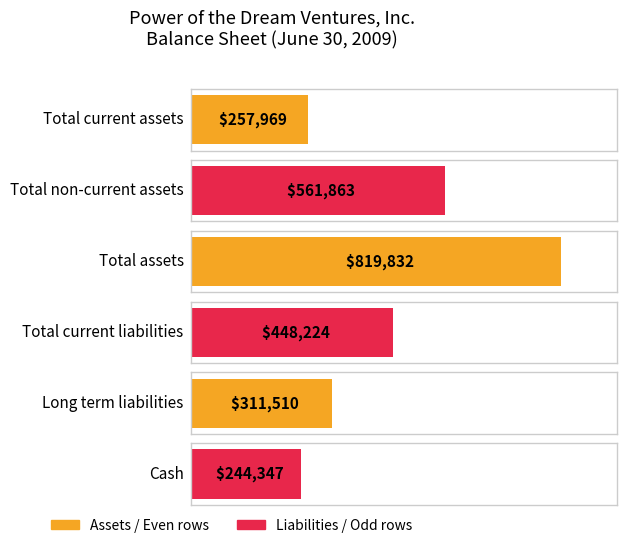

At which label is the value closest to 532089?

Total non-current assets